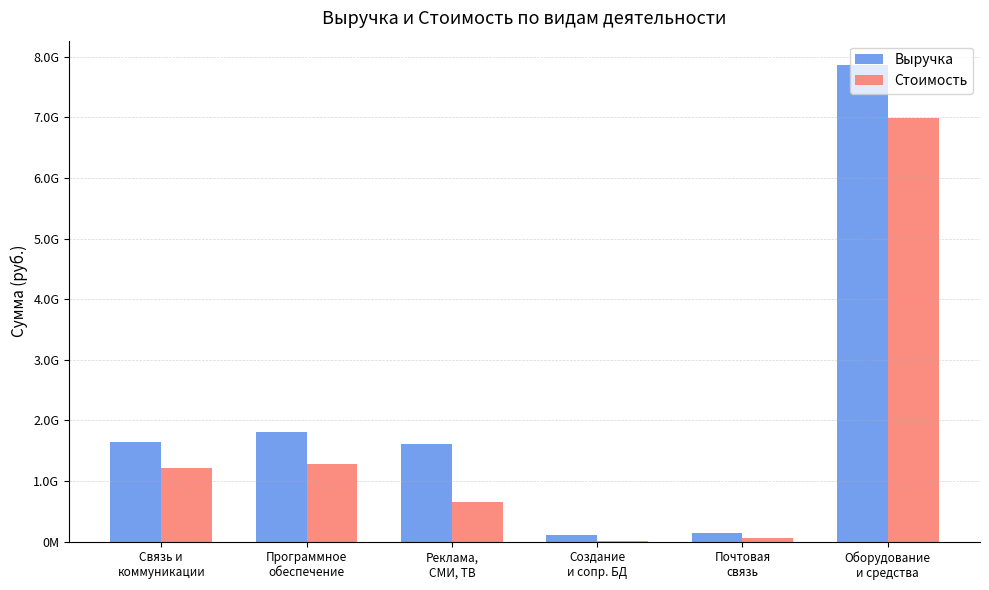

Rank the series at Связь и
коммуникации from highest to lowest value.

Выручка, Стоимость